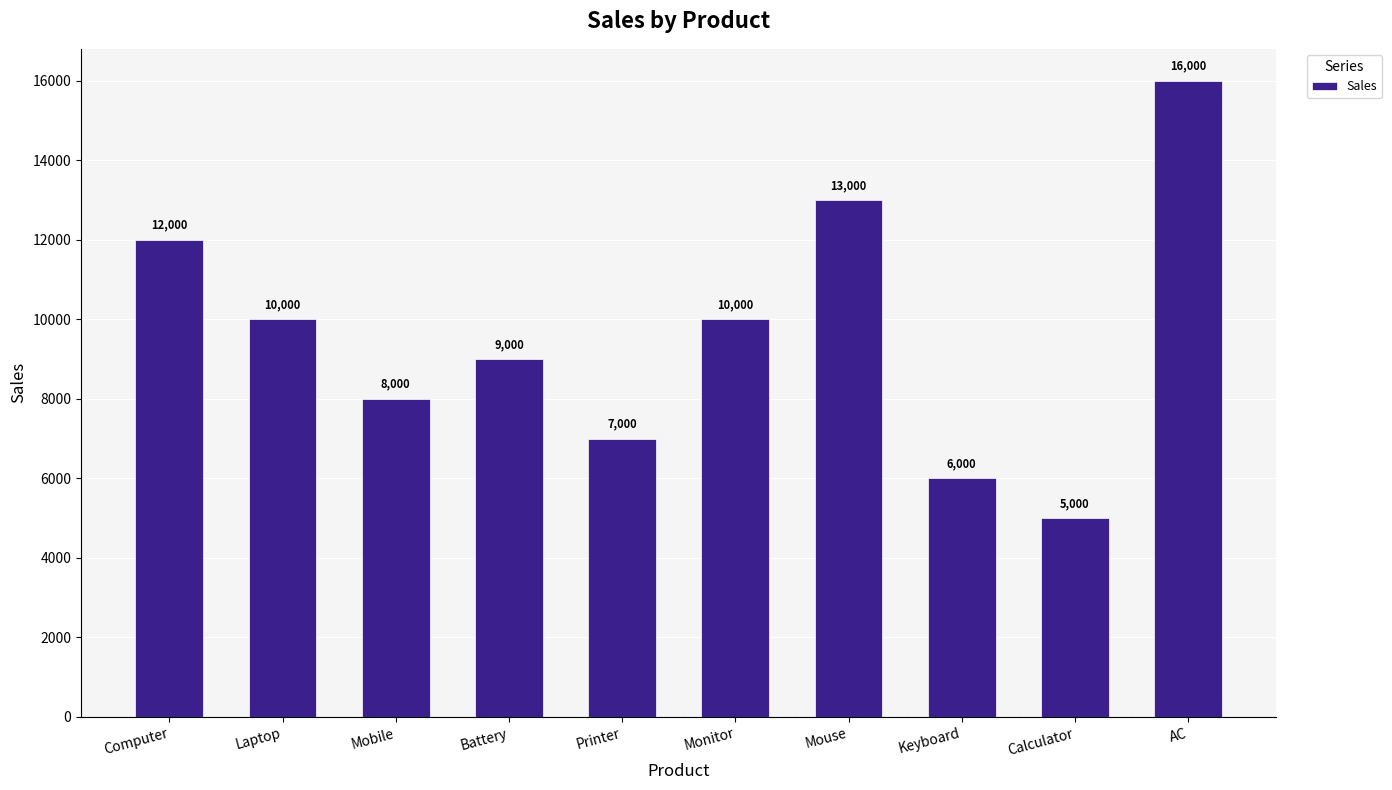

Read the value at Mouse.

13000